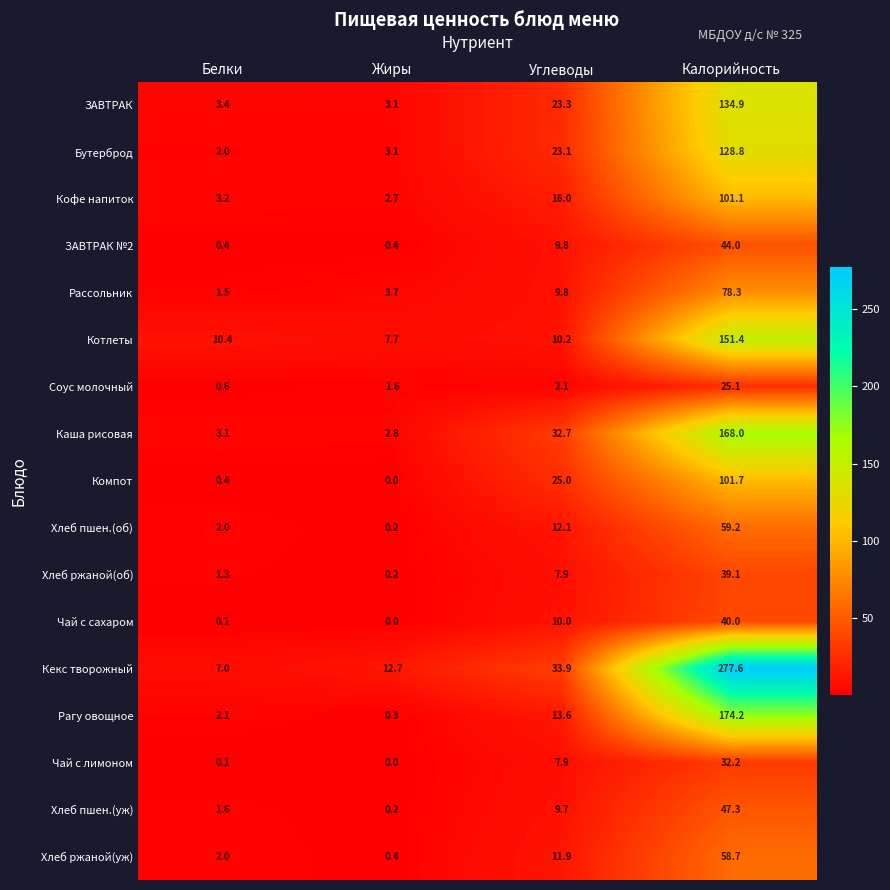

Rank the categories by ЗАВТРАК value from highest to lowest.

Калорийность, Углеводы, Белки, Жиры